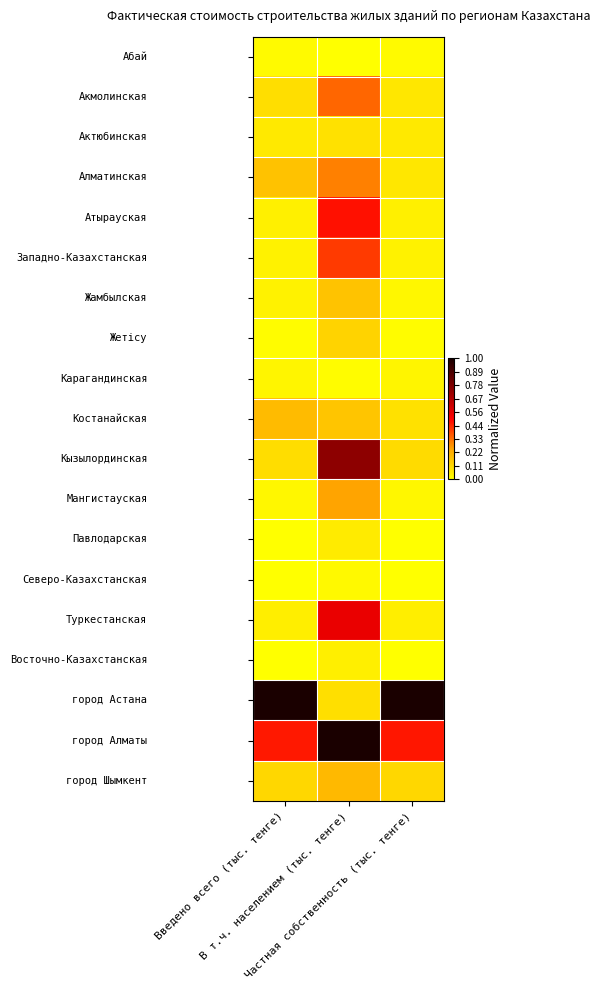

At which category is the sum across all series the highest?

В т.ч. населением (тыс. тенге)